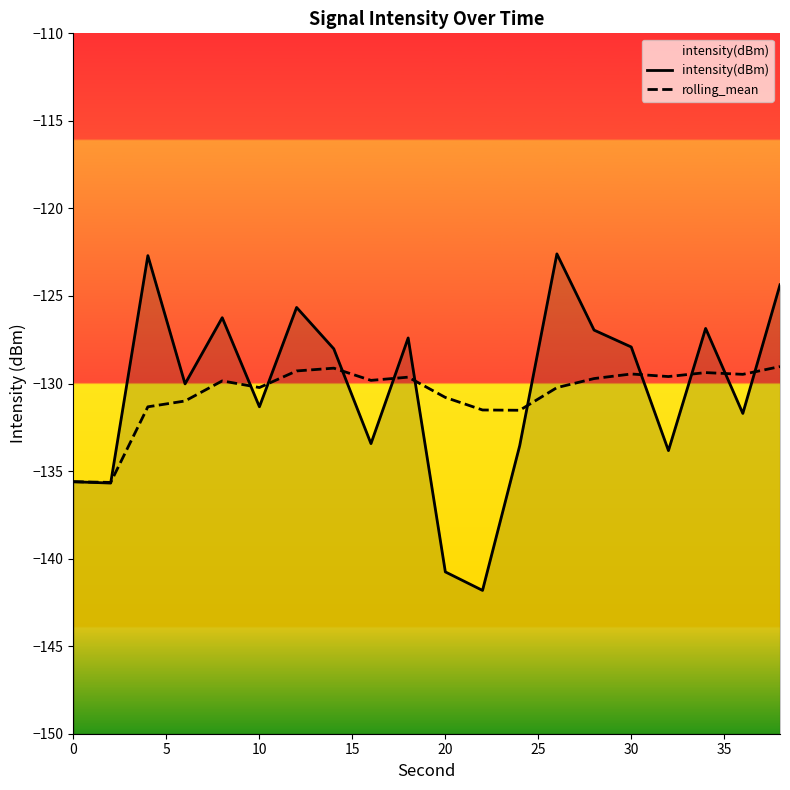

How many lines are shown in the chart?

2